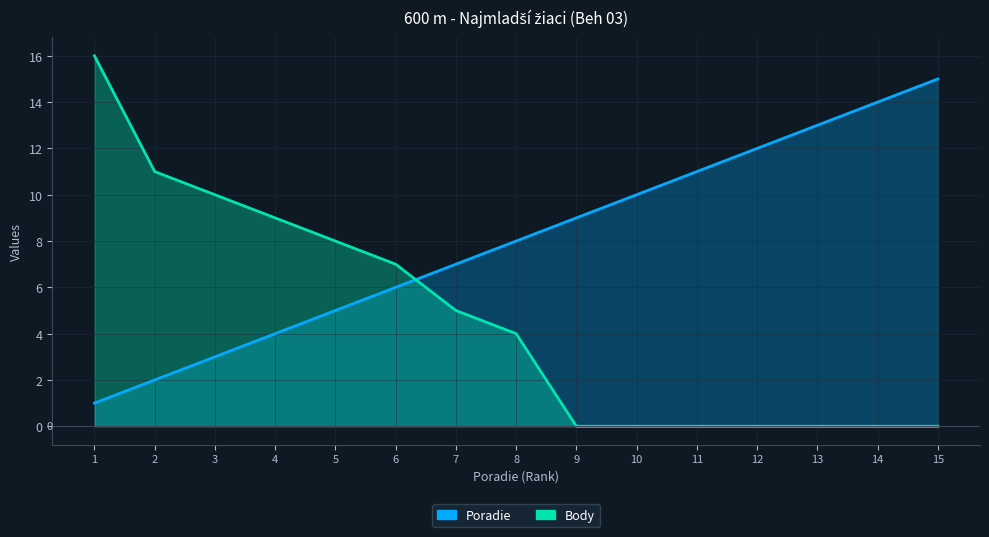

At which label does Poradie first exceed 8?

9